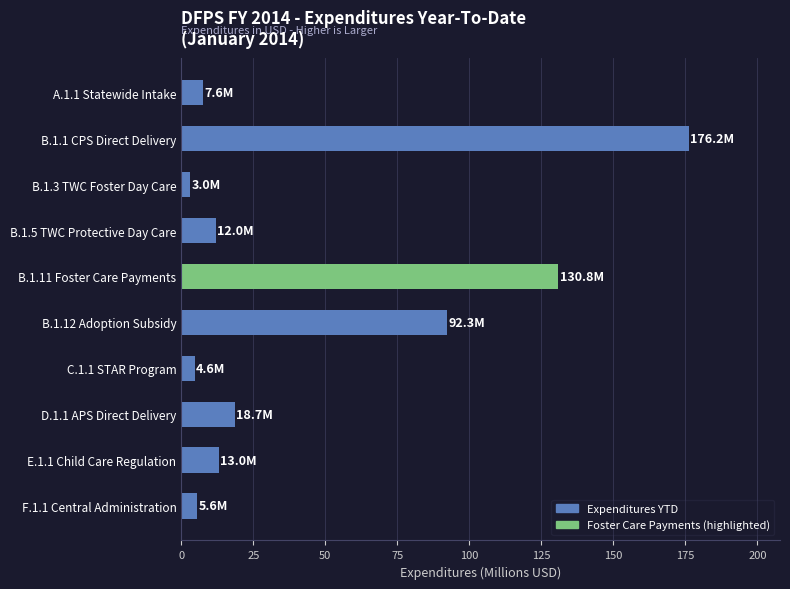

What is the maximum value shown in the chart?

176.2